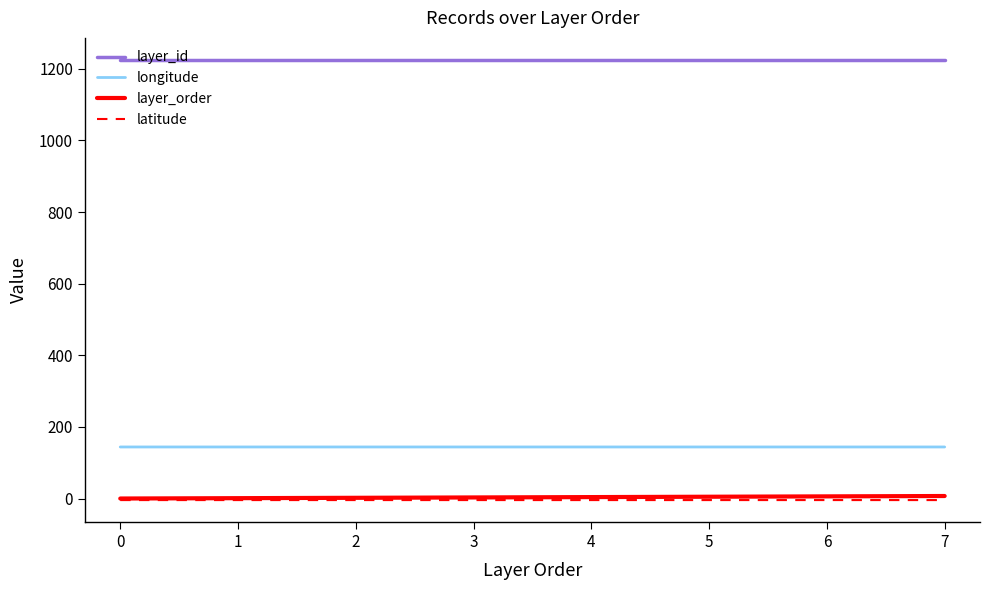

True or false: longitude and layer_id cross at least once.

False